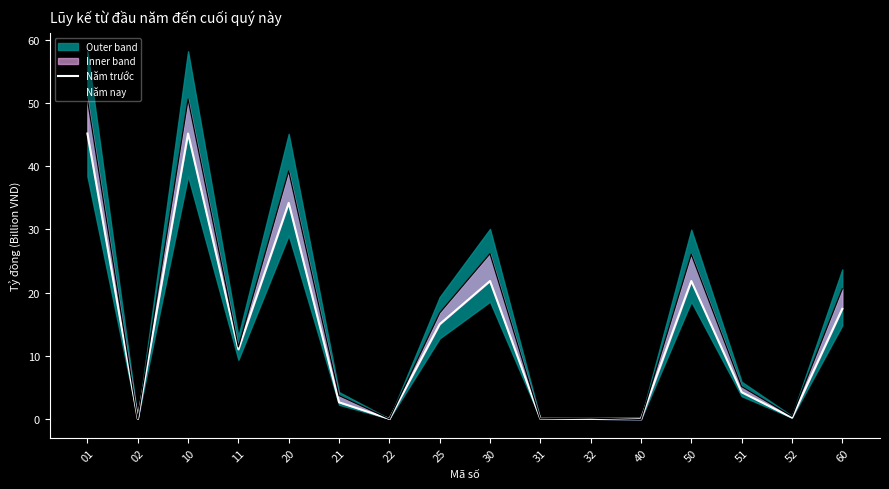

How many interior local valleys does the Năm nay series have?

6